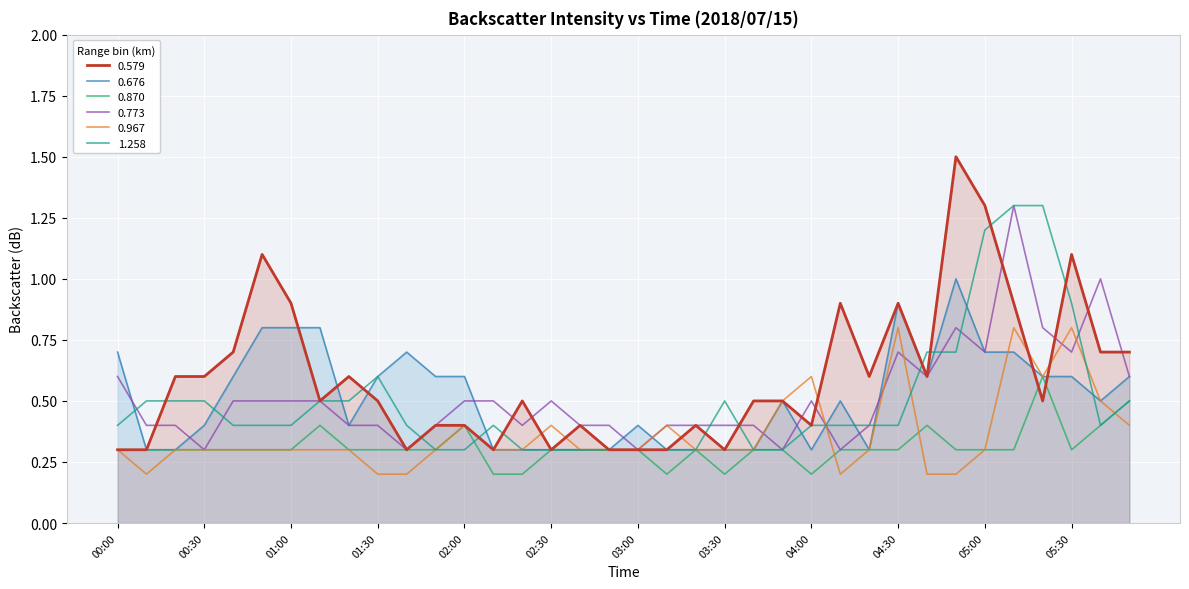

Reading right to left, list all the values displayed in this chart.

0.579: 05:50=0.7	05:40=0.7	05:30=1.1	05:20=0.5	05:10=0.9	05:00=1.3	04:50=1.5	04:40=0.6	04:30=0.9	04:20=0.6	04:10=0.9	04:00=0.4	03:50=0.5	03:40=0.5	03:30=0.3	03:20=0.4	03:10=0.3	03:00=0.3	02:50=0.3	02:40=0.4	02:30=0.3	02:20=0.5	02:10=0.3	02:00=0.4	01:50=0.4	01:40=0.3	01:30=0.5	01:20=0.6	01:10=0.5	01:00=0.9	00:50=1.1	00:40=0.7	00:30=0.6	00:20=0.6	00:10=0.3	00:00=0.3
0.676: 05:50=0.6	05:40=0.5	05:30=0.6	05:20=0.6	05:10=0.7	05:00=0.7	04:50=1.0	04:40=0.6	04:30=0.9	04:20=0.3	04:10=0.5	04:00=0.3	03:50=0.5	03:40=0.3	03:30=0.3	03:20=0.3	03:10=0.3	03:00=0.4	02:50=0.3	02:40=0.3	02:30=0.3	02:20=0.3	02:10=0.3	02:00=0.6	01:50=0.6	01:40=0.7	01:30=0.6	01:20=0.4	01:10=0.8	01:00=0.8	00:50=0.8	00:40=0.6	00:30=0.4	00:20=0.3	00:10=0.3	00:00=0.7
0.870: 05:50=0.5	05:40=0.4	05:30=0.3	05:20=0.6	05:10=0.3	05:00=0.3	04:50=0.3	04:40=0.4	04:30=0.3	04:20=0.3	04:10=0.3	04:00=0.2	03:50=0.3	03:40=0.3	03:30=0.2	03:20=0.3	03:10=0.2	03:00=0.3	02:50=0.3	02:40=0.3	02:30=0.3	02:20=0.2	02:10=0.2	02:00=0.4	01:50=0.3	01:40=0.3	01:30=0.3	01:20=0.3	01:10=0.4	01:00=0.3	00:50=0.3	00:40=0.3	00:30=0.3	00:20=0.3	00:10=0.3	00:00=0.3
0.773: 05:50=0.6	05:40=1.0	05:30=0.7	05:20=0.8	05:10=1.3	05:00=0.7	04:50=0.8	04:40=0.6	04:30=0.7	04:20=0.4	04:10=0.3	04:00=0.5	03:50=0.3	03:40=0.4	03:30=0.4	03:20=0.4	03:10=0.4	03:00=0.3	02:50=0.4	02:40=0.4	02:30=0.5	02:20=0.4	02:10=0.5	02:00=0.5	01:50=0.4	01:40=0.3	01:30=0.4	01:20=0.4	01:10=0.5	01:00=0.5	00:50=0.5	00:40=0.5	00:30=0.3	00:20=0.4	00:10=0.4	00:00=0.6
0.967: 05:50=0.4	05:40=0.5	05:30=0.8	05:20=0.6	05:10=0.8	05:00=0.3	04:50=0.2	04:40=0.2	04:30=0.8	04:20=0.3	04:10=0.2	04:00=0.6	03:50=0.5	03:40=0.3	03:30=0.3	03:20=0.3	03:10=0.4	03:00=0.3	02:50=0.3	02:40=0.3	02:30=0.4	02:20=0.3	02:10=0.3	02:00=0.4	01:50=0.3	01:40=0.2	01:30=0.2	01:20=0.3	01:10=0.3	01:00=0.3	00:50=0.3	00:40=0.3	00:30=0.3	00:20=0.3	00:10=0.2	00:00=0.3
1.258: 05:50=0.5	05:40=0.4	05:30=0.9	05:20=1.3	05:10=1.3	05:00=1.2	04:50=0.7	04:40=0.7	04:30=0.4	04:20=0.4	04:10=0.4	04:00=0.4	03:50=0.3	03:40=0.3	03:30=0.5	03:20=0.3	03:10=0.3	03:00=0.3	02:50=0.3	02:40=0.3	02:30=0.3	02:20=0.3	02:10=0.4	02:00=0.3	01:50=0.3	01:40=0.4	01:30=0.6	01:20=0.5	01:10=0.5	01:00=0.4	00:50=0.4	00:40=0.4	00:30=0.5	00:20=0.5	00:10=0.5	00:00=0.4